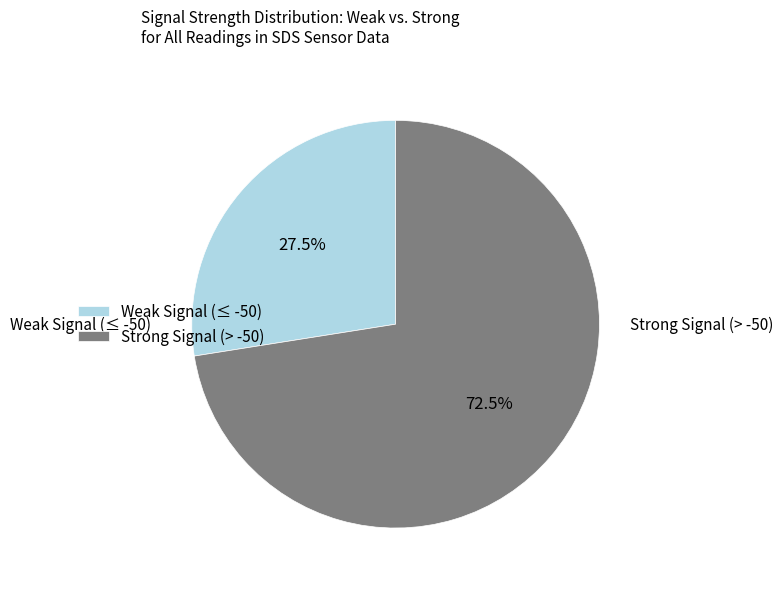

Approximately how many times larger is the value at Strong Signal (> -50) compared to Weak Signal (≤ -50)?

2.6